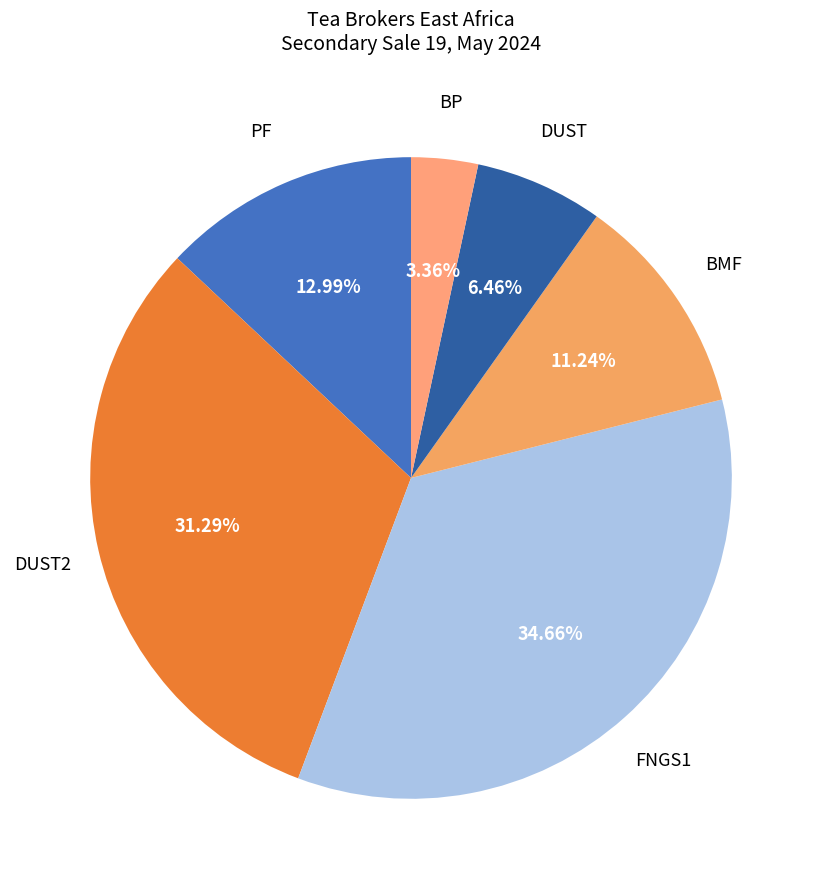

Between PF and DUST, which is larger?

PF